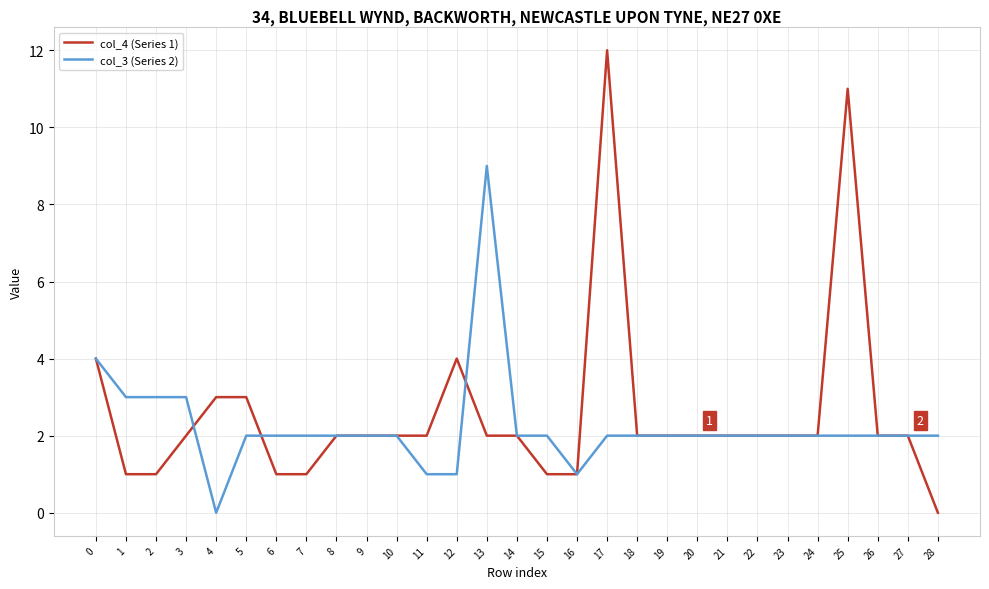

Which series has the widest spread of values?

col_4 (Series 1)